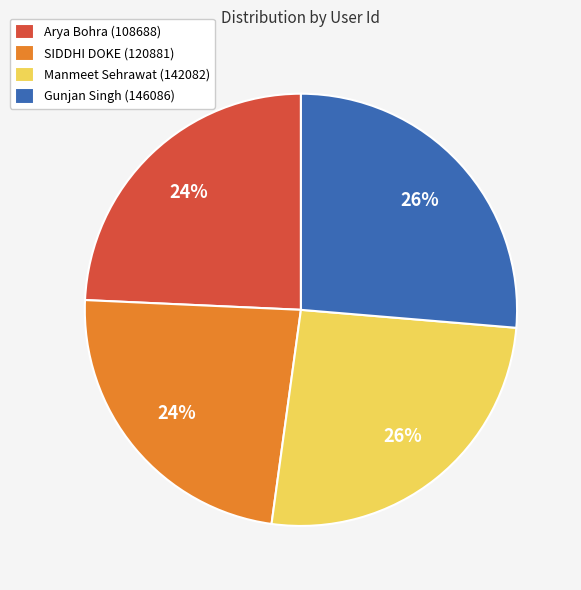

The Manmeet Sehrawat (142082) slice represents 34% of the pie. True or false?

False